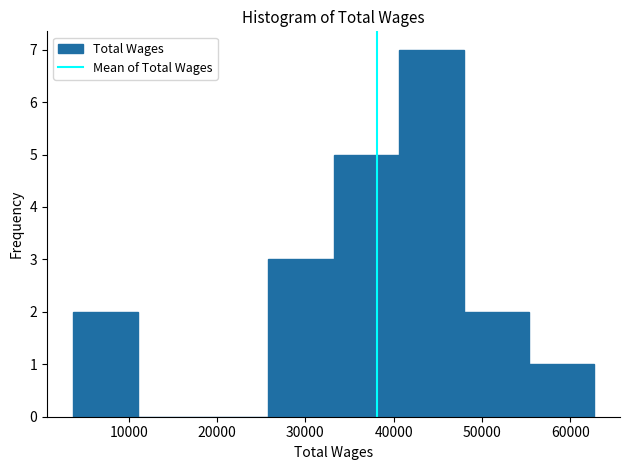

Reading left to right, list every bar in this chart as the range it spans on the x-axis followed by its height. Neither the bar edges nor the heights are printed on the chart, so give them approximately, as read against the axes.

4000 to 11000: 2
11000 to 18000: 0
18000 to 26000: 0
26000 to 33000: 3
33000 to 41000: 5
41000 to 48000: 7
48000 to 55000: 2
55000 to 63000: 1